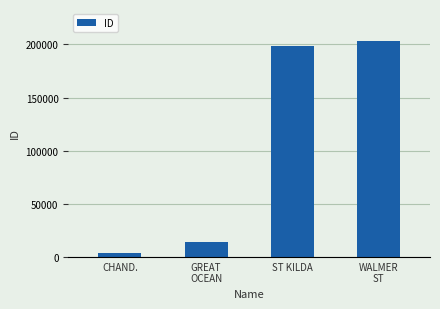

Read the value at CHAND., to the nearest 50.

3850